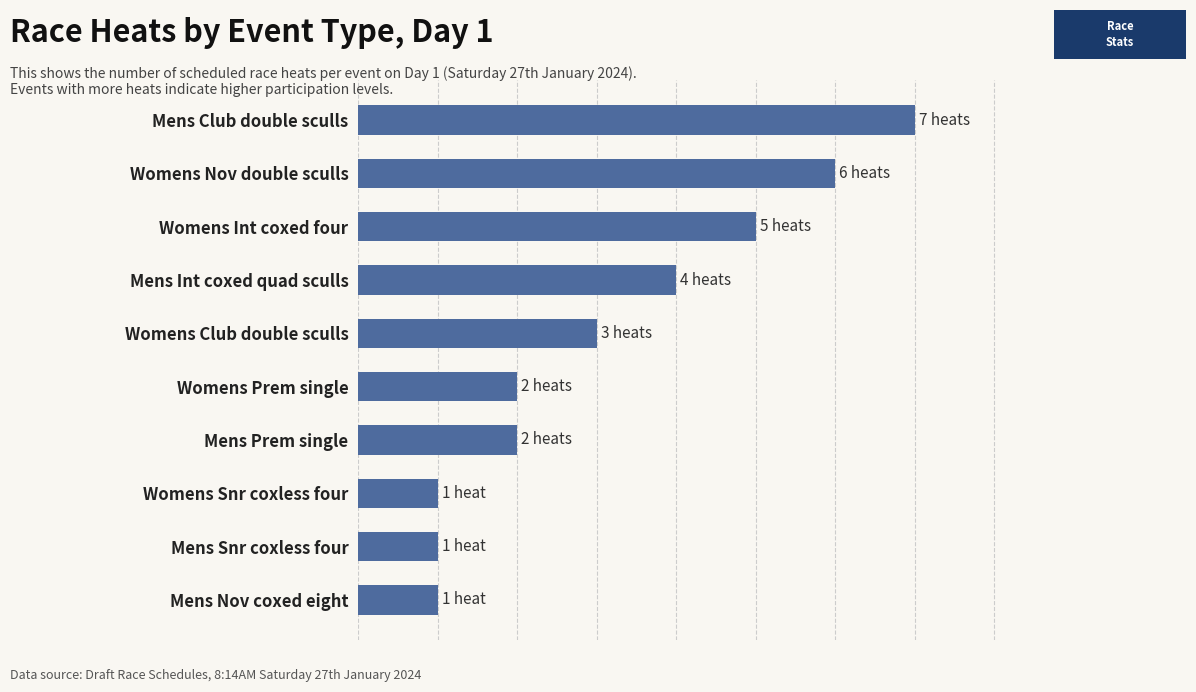

Are the bars horizontal?

Yes